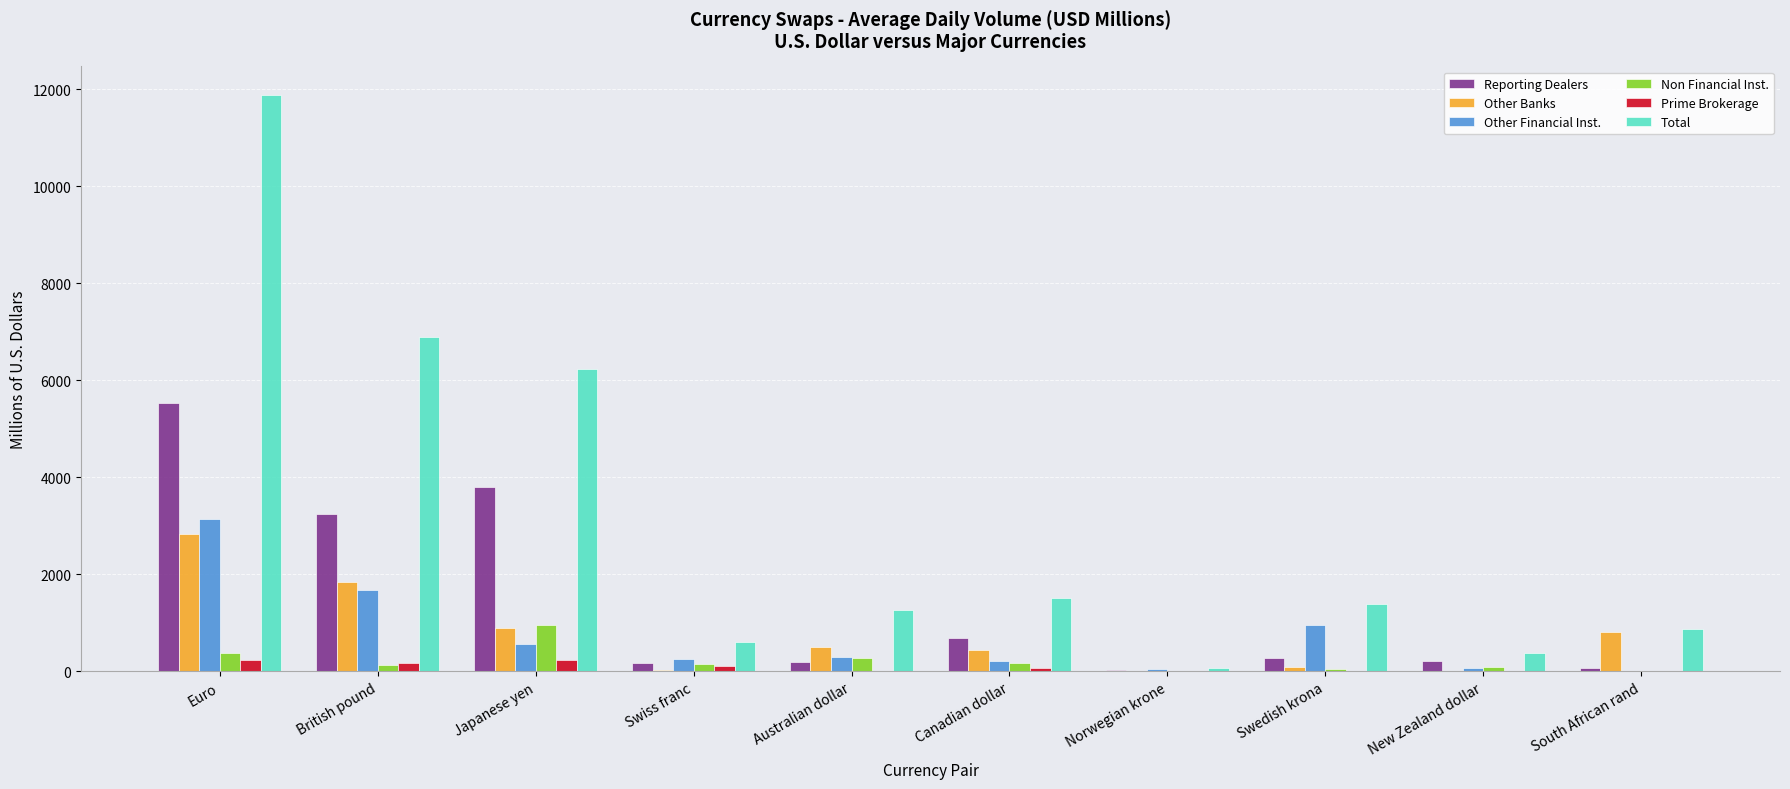

How many data points does each series have?

10